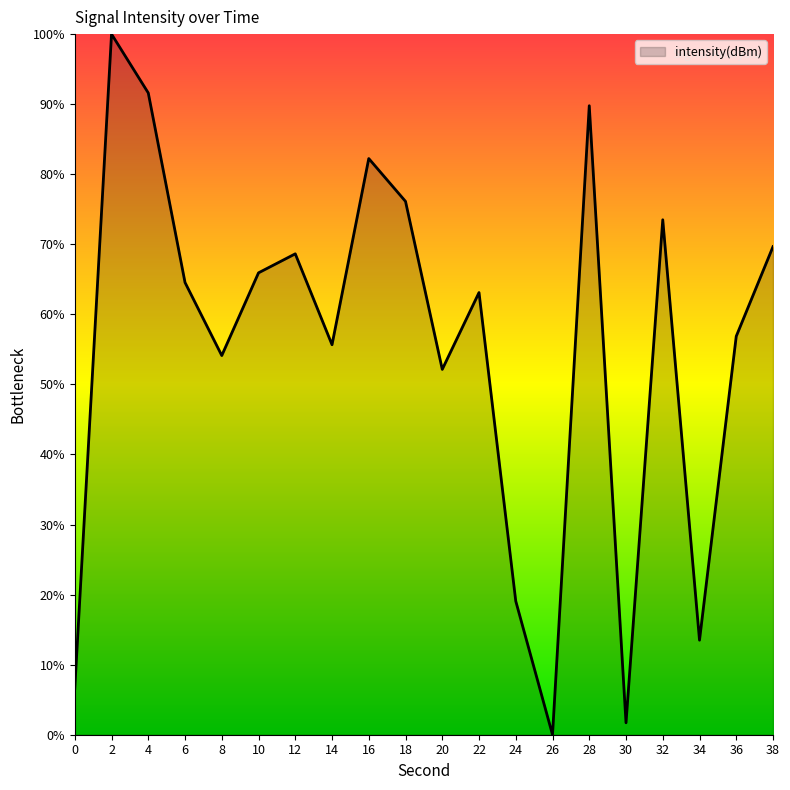

Is it true that the value at 18 is 18.8?

False